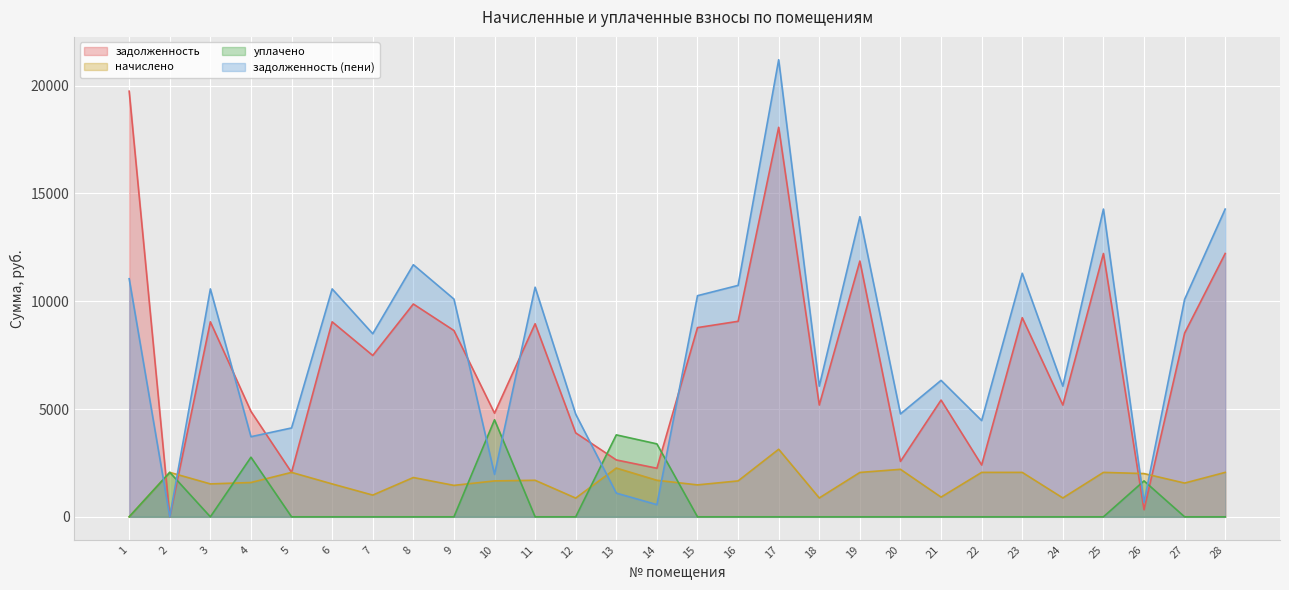

What is the sum of all задолженность (пени) values?

223717.5